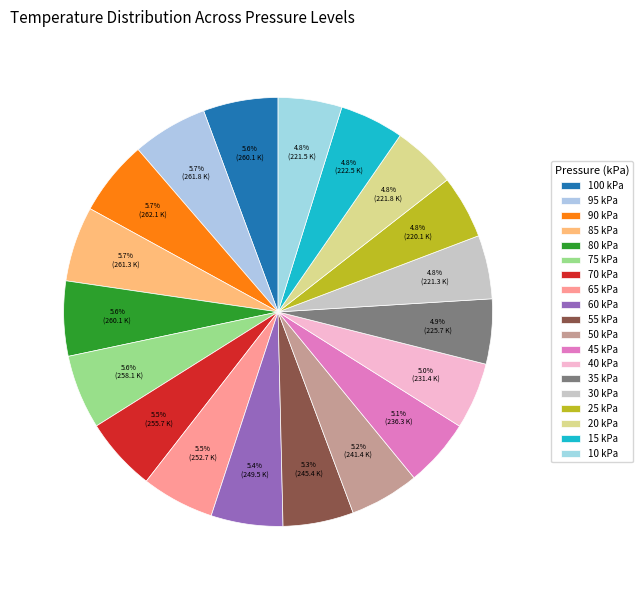

How many slices are in this pie chart?

19